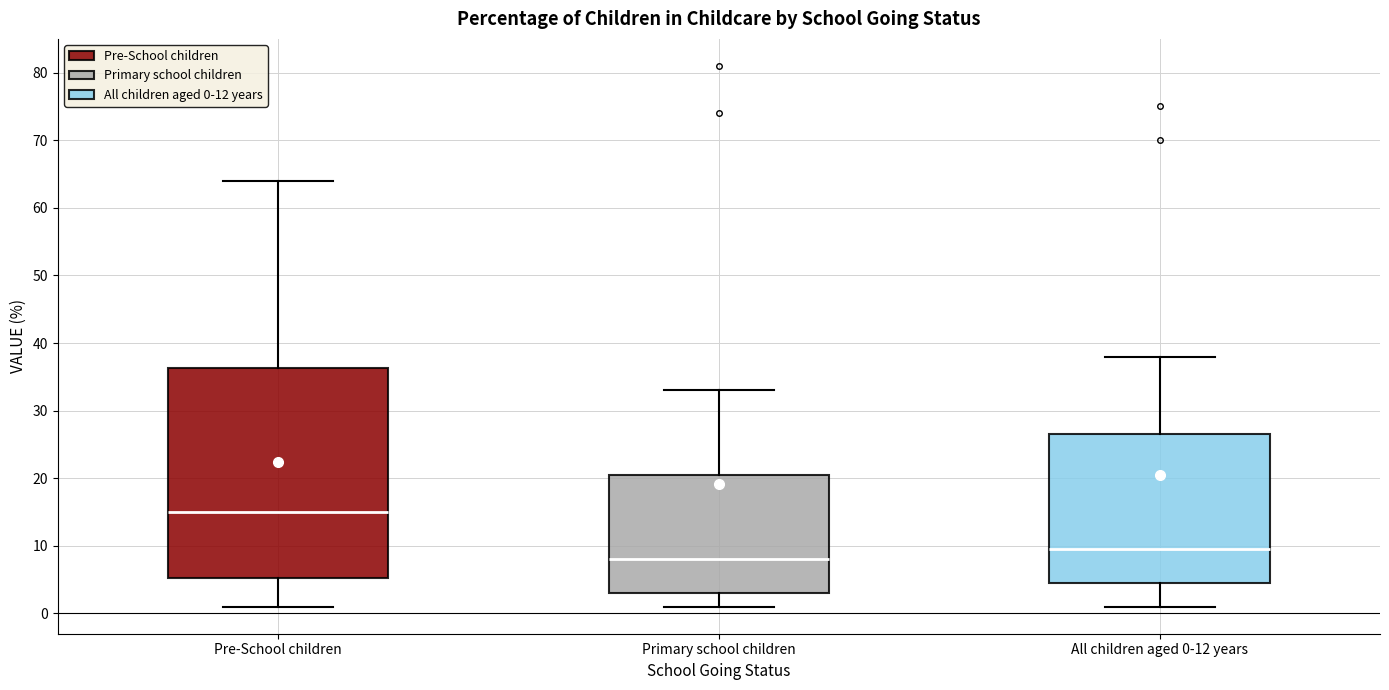

Reading left to right, read every box against the y-axis: the position of its median line, the range the box covers, and the ends of its whiskers. The values are not printed on the chart, so give them approximately, as read against the axis.

Pre-School children: median 15, box 5 to 36, whiskers 1 to 64
Primary school children: median 8, box 3 to 21, whiskers 1 to 33
All children aged 0-12 years: median 10, box 5 to 27, whiskers 1 to 38